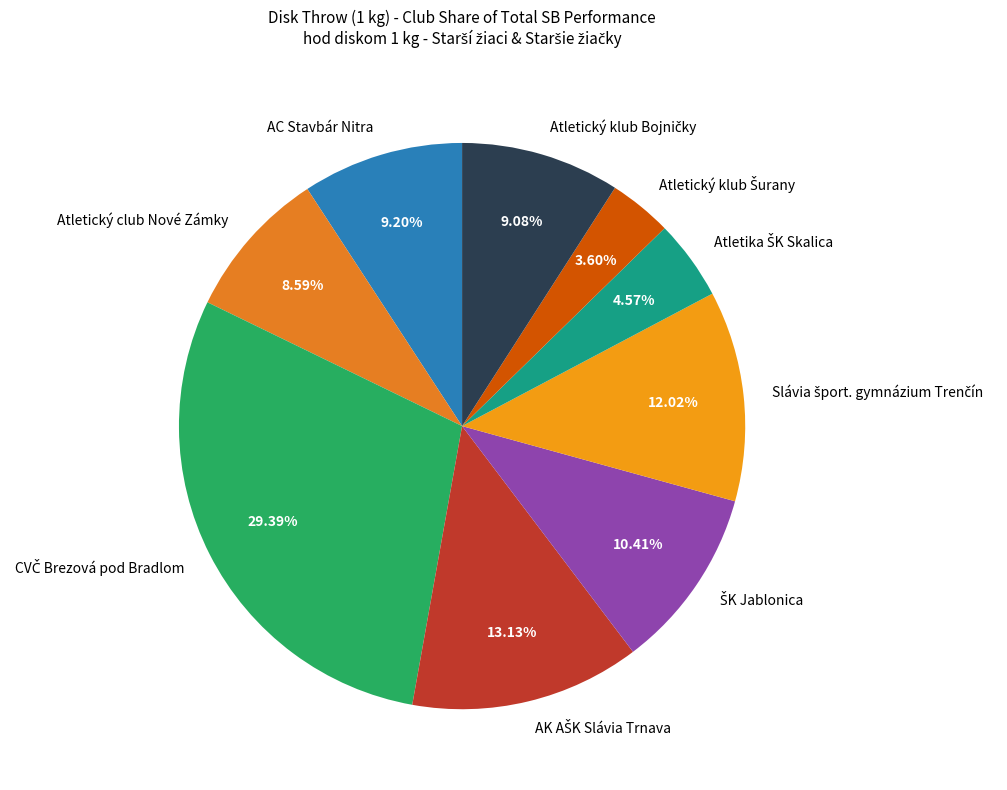

How many slices are in this pie chart?

9